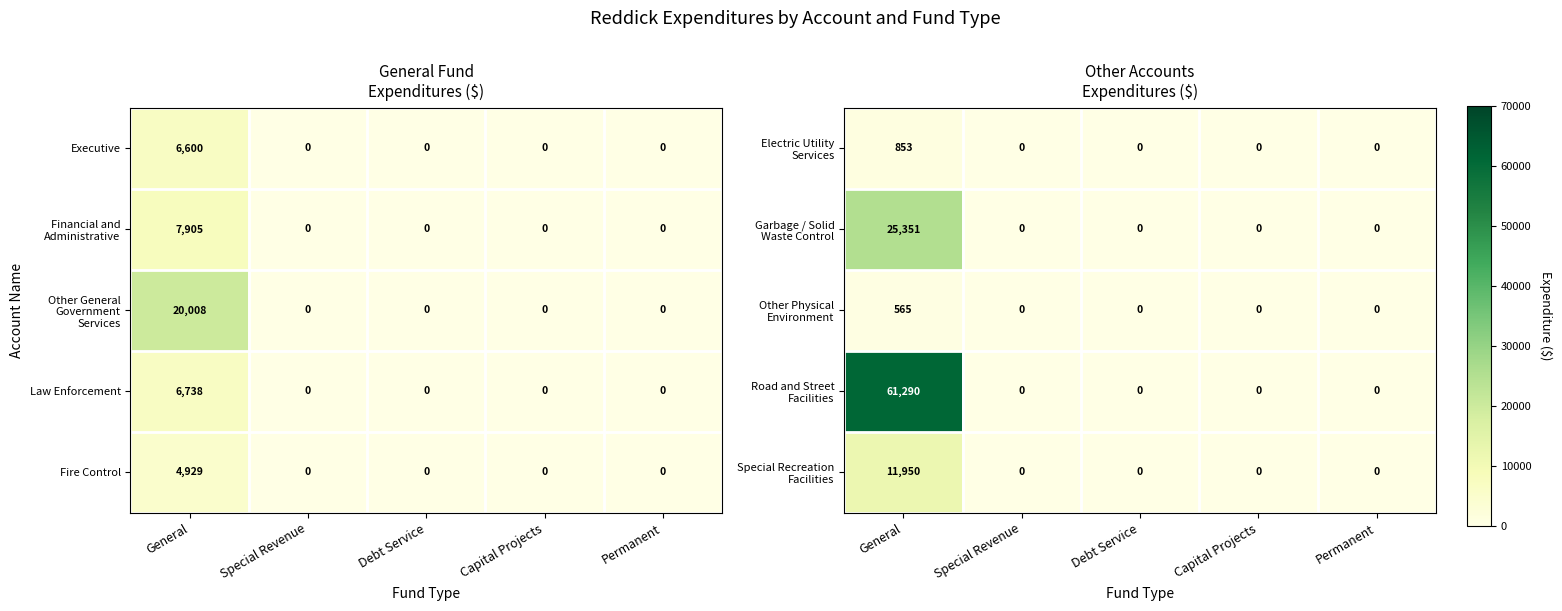

What is the sum of all Law Enforcement values?

6738